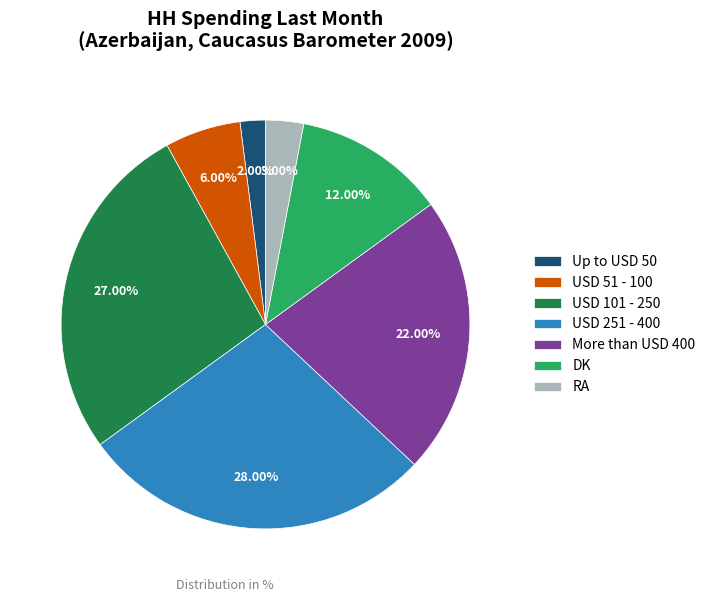

What percentage is the More than USD 400 slice, to the nearest percent?

22%